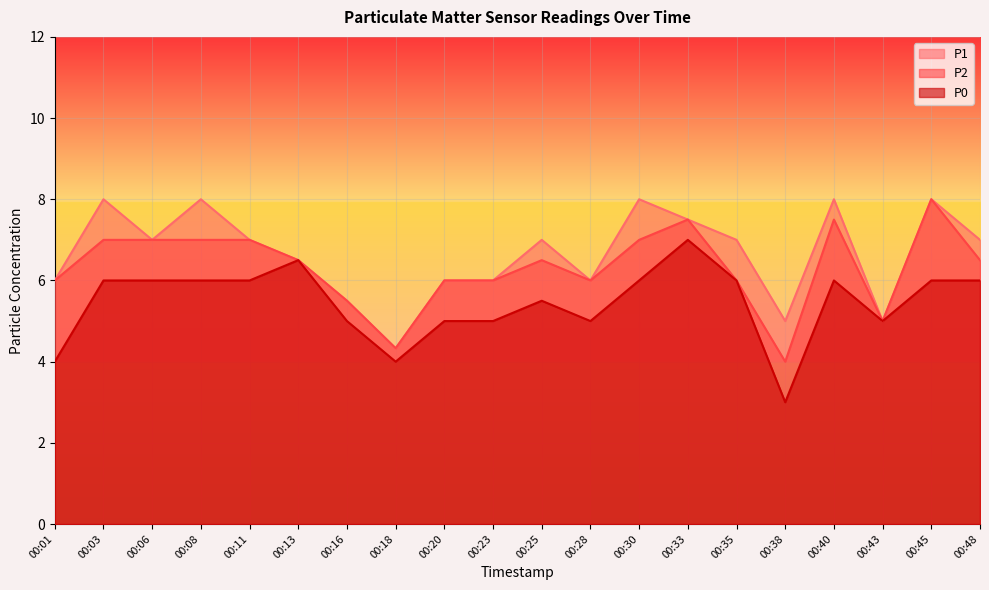

Is it true that P0 equals 3.0 at 00:45?

False